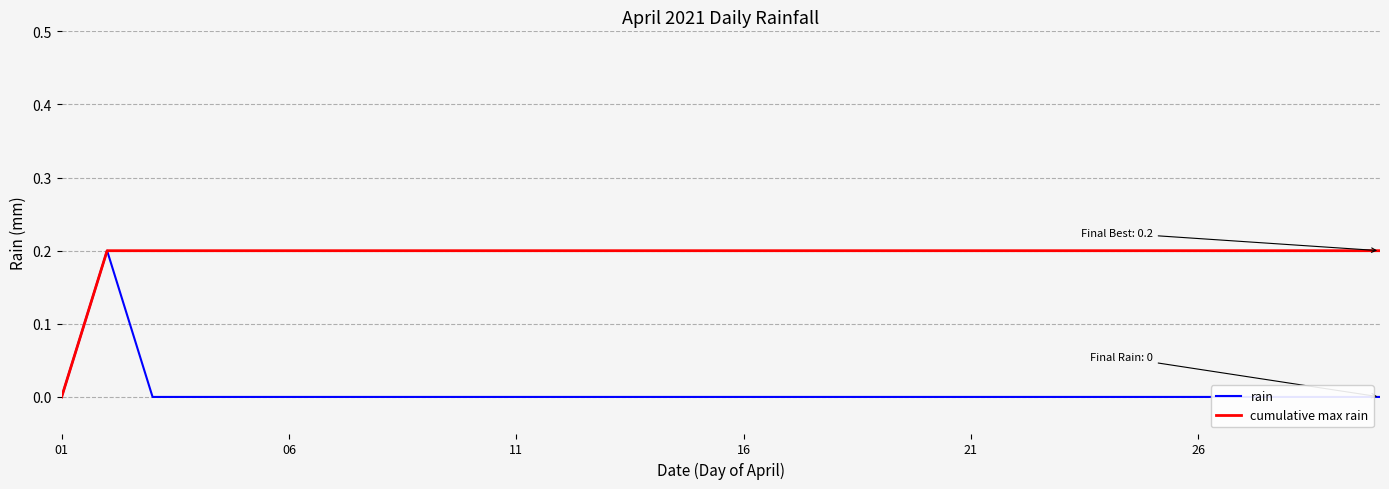

List the series in order of their overall mean, lowest first.

rain, cumulative max rain